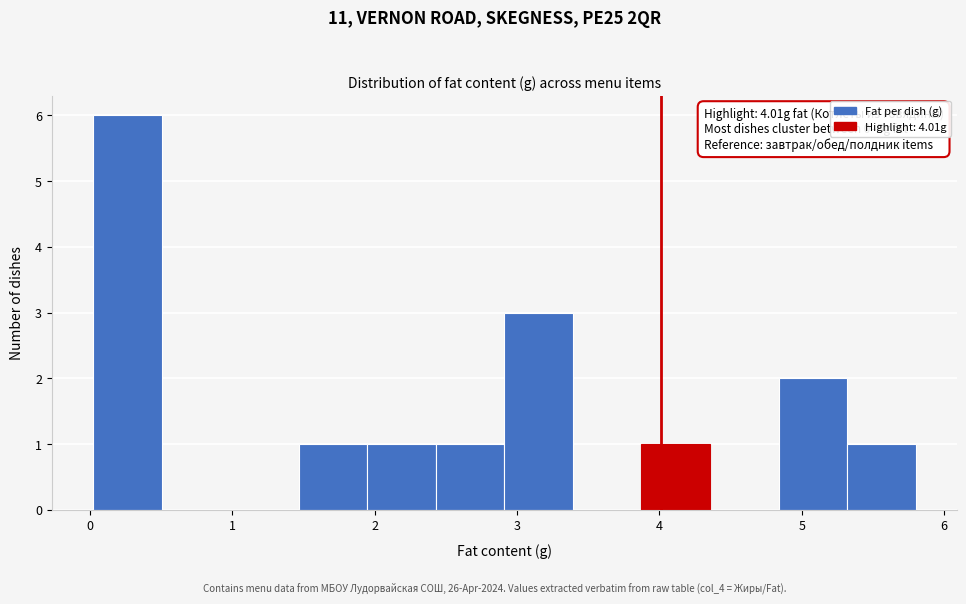

Over which range of the x-axis is the bar tallest?

0.0 to 0.5